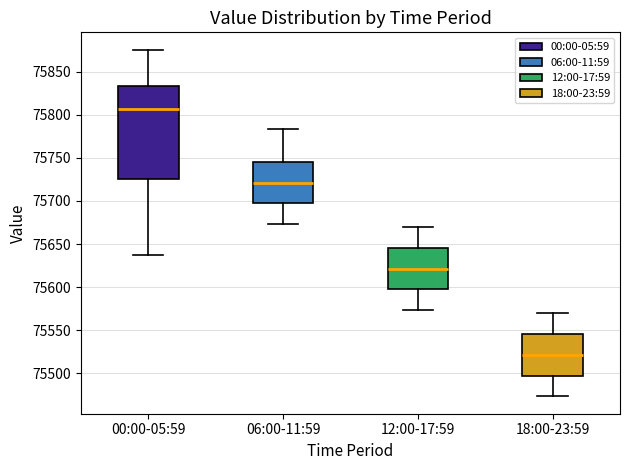

Which box is the tallest, from its lower edge to its upper edge?

00:00-05:59